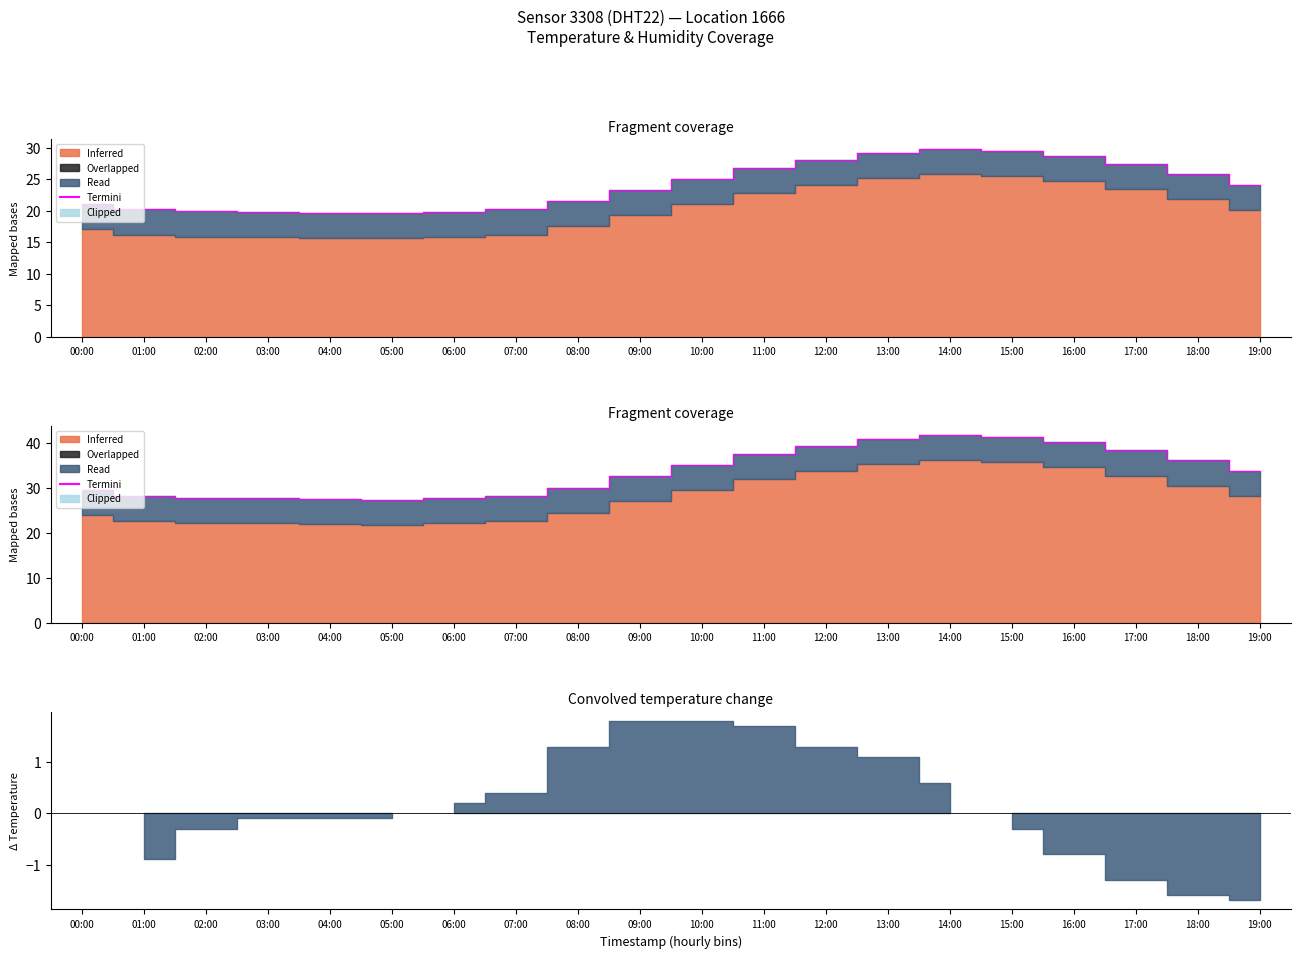

What is the difference between the values at 01:00 and 04:00?

0.7